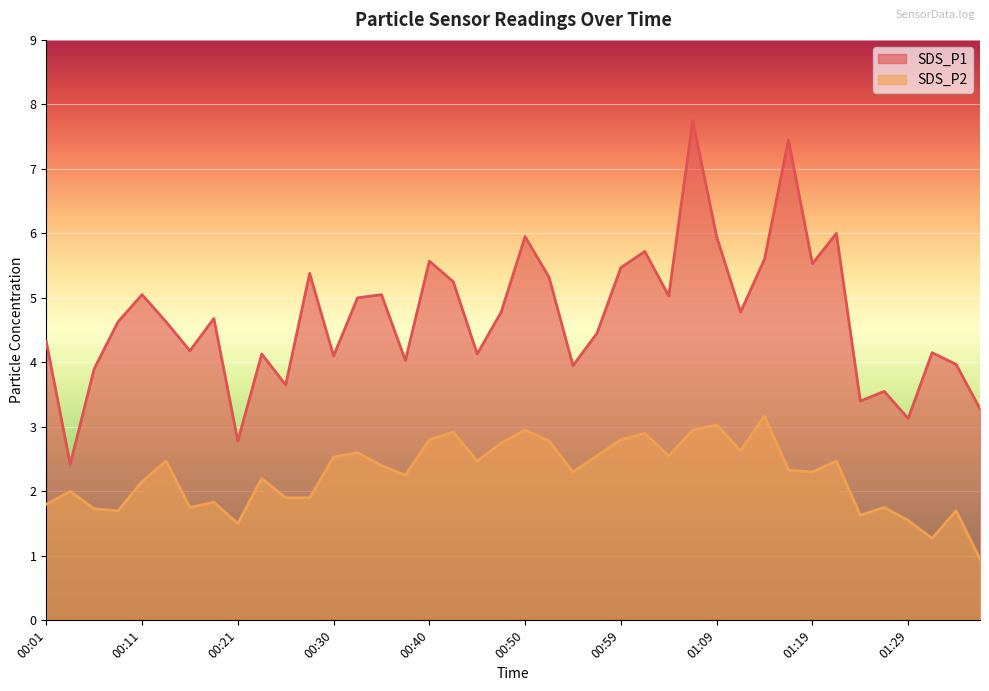

At 00:50, list the series in order from smallest to largest.

SDS_P2, SDS_P1